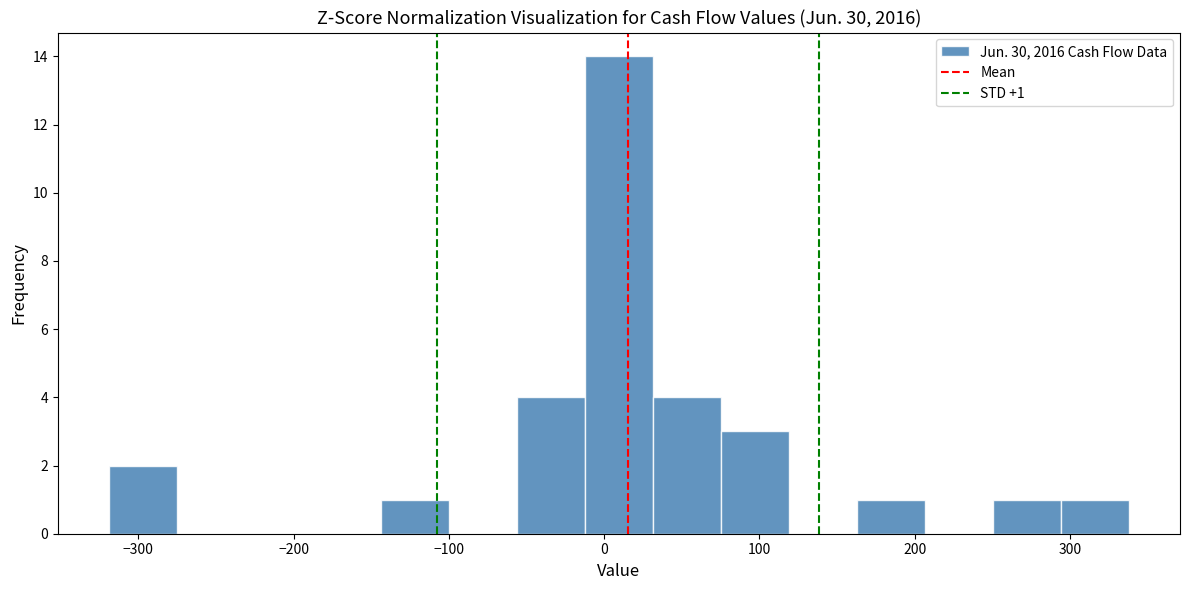

Which range on the x-axis has the tallest bar?

-10 to 30